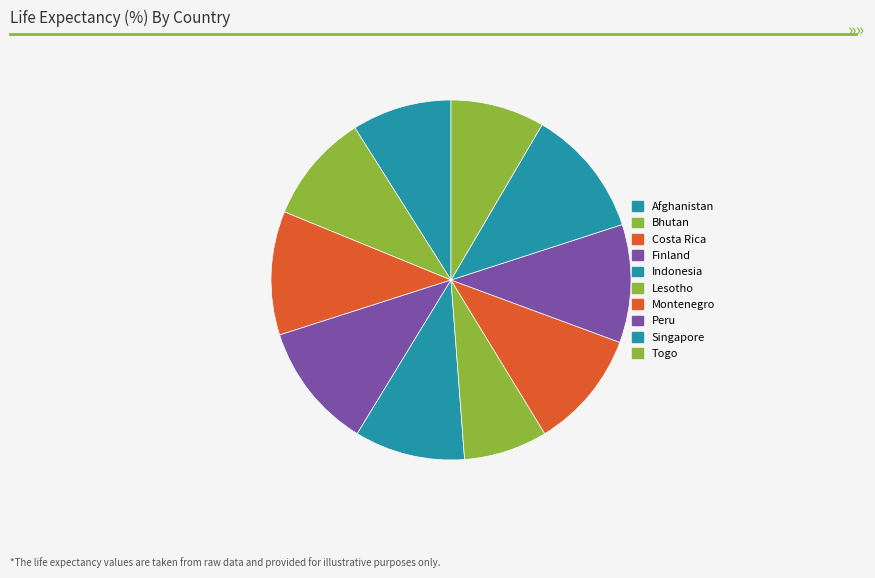

What percentage is the Togo slice, to the nearest percent?

8%